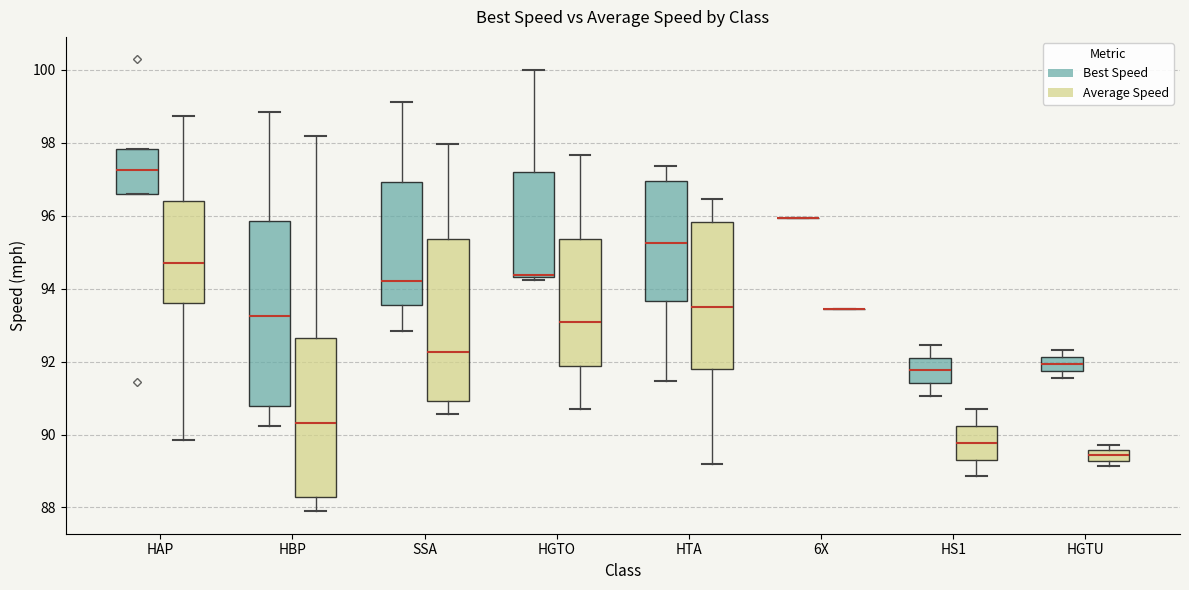

Comparing the boxes themselves (not the whiskers), which one is the tallest?

HBP (Best Speed)